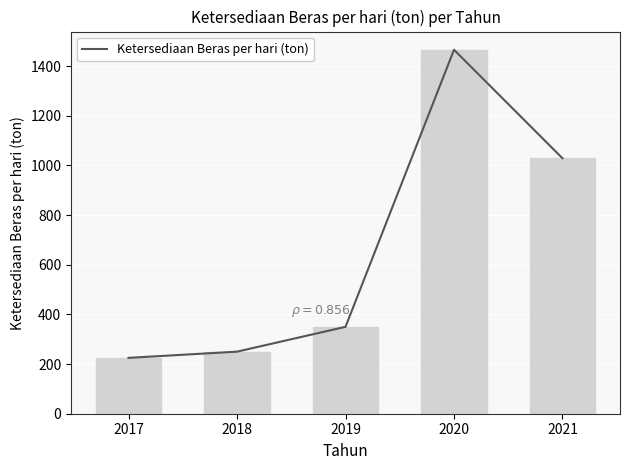

Where is the data nearest to the value 845?

2021